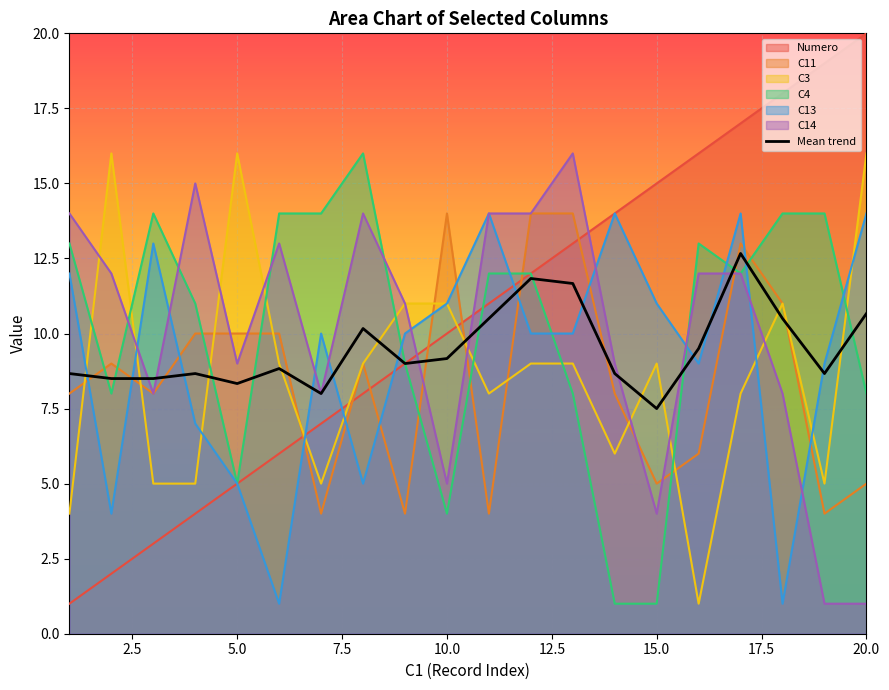

What is the highest value of the C4 series?

16.0